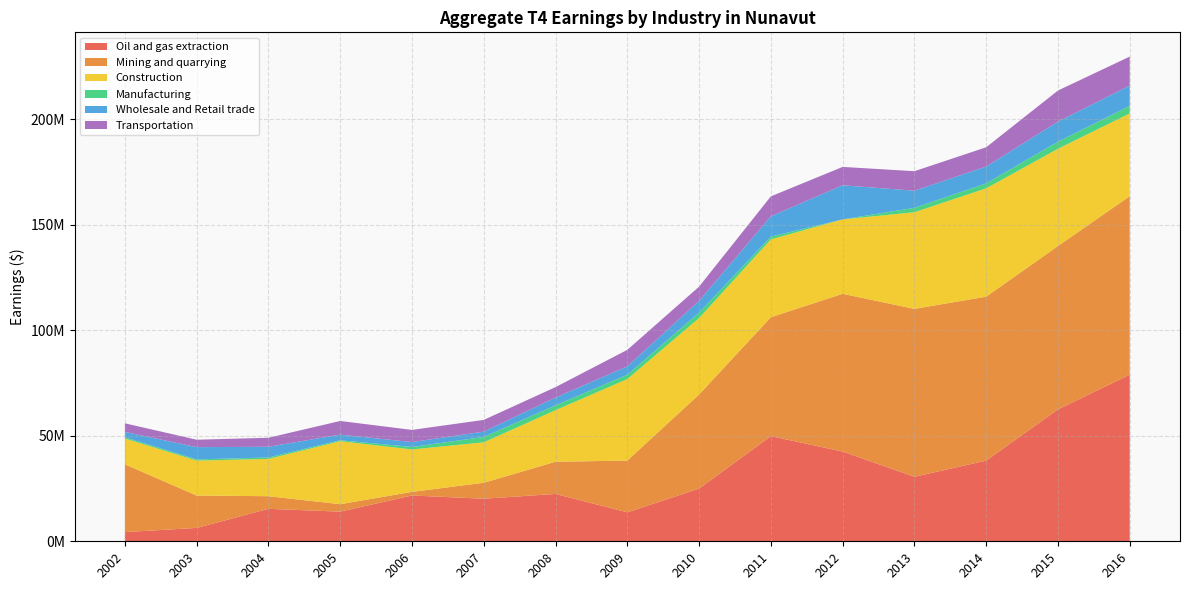

Reading left to right, extract all data points from this chart.

Oil and gas extraction: 4348200	6331200	15377400	14043100	21690400	20161500	22435000	13708600	24955000	49839500	42500200	30559200	38233800	62488800	78927000
Mining and quarrying: 32122500	15352900	5982000	3524400	1723100	7561500	15262000	24523100	44592800	56312700	74756800	79546800	77664500	77400700	84596700
Construction: 12240700	16549300	17656400	29858700	20091500	19165800	24422300	38626700	36224800	36872900	35250700	45798500	51327500	46077300	39190300
Manufacturing: 564500	572500	680900	440700	1163700	2543800	2264300	2029100	2569000	1317100	0	2084200	2344100	3362400	3586800
Wholesale and Retail trade: 2547800	5800800	5087800	2664300	2350400	2530100	3707000	3994100	5537000	9623500	16162900	8102400	7968800	9498500	9615300
Transportation: 4061800	3515000	4257500	6469100	5746800	5546100	4953700	7816700	6770000	9458200	8701600	9245600	9137700	14726200	13731700